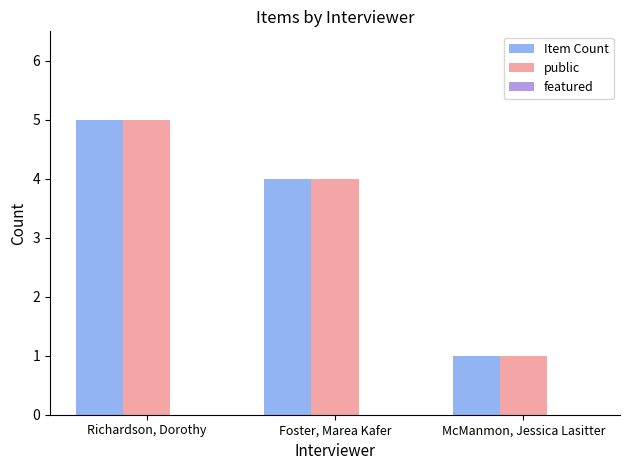

The Item Count series shows 1 at Foster, Marea Kafer. True or false?

False